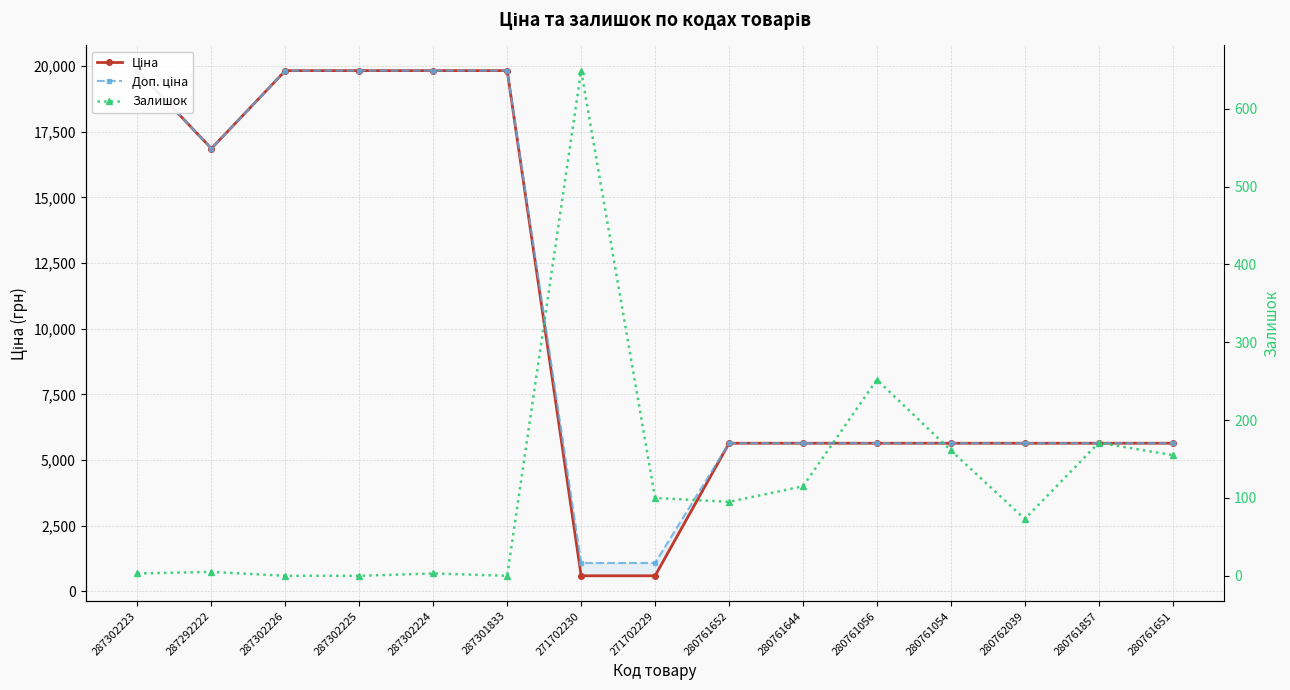

Between 271702230 and 280761056, which is larger?

280761056